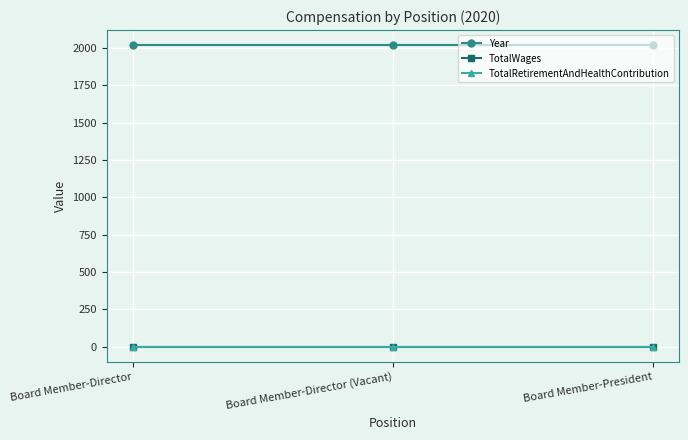

Does the chart have visible grid lines?

Yes